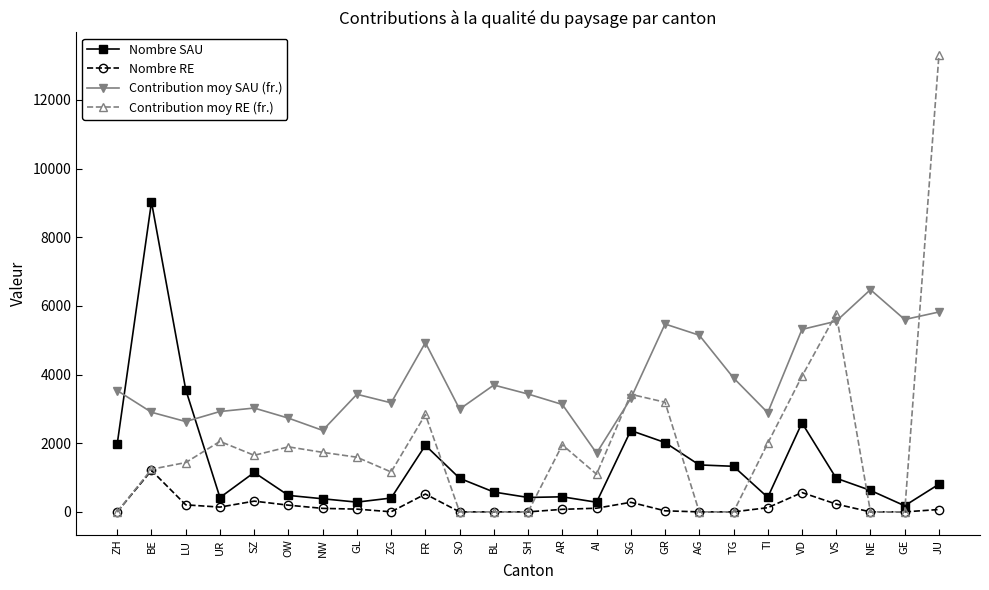

Which series has the largest range (max minus min)?

Contribution moy RE (fr.)